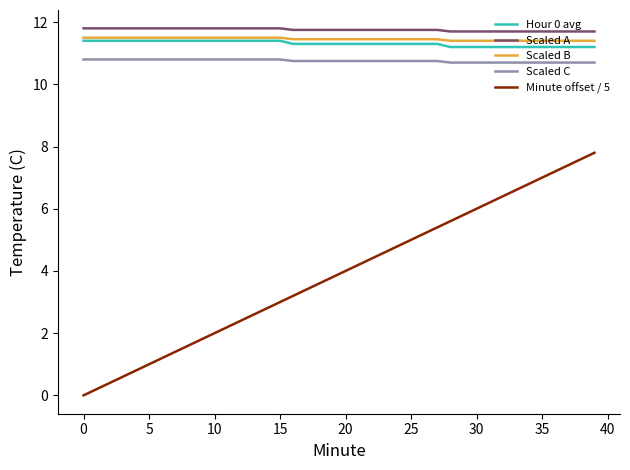

Which series has the largest range (max minus min)?

Minute offset / 5